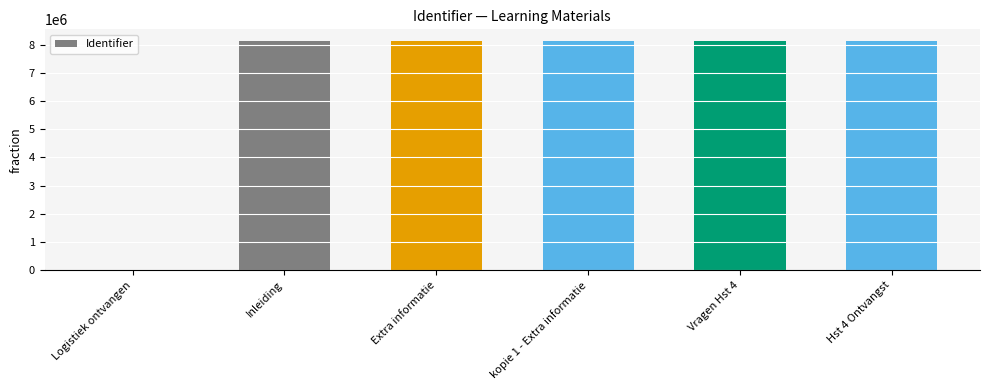

Approximately how many times larger is the value at kopie 1 - Extra informatie compared to Inleiding?

1.0